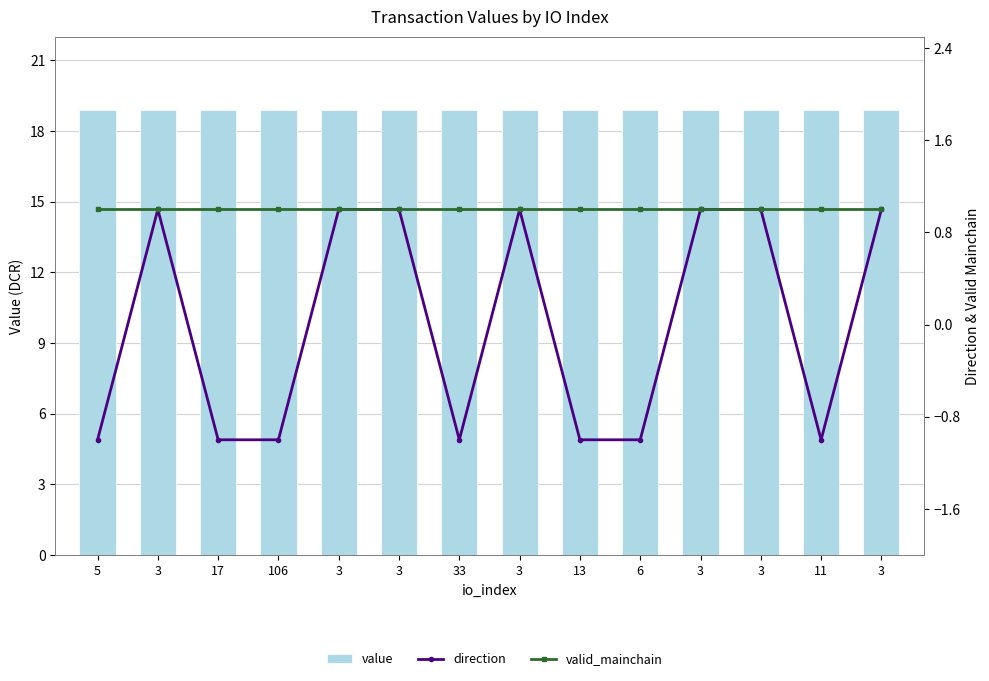

Reading right to left, extract all data points from this chart.

value: 3=18.9	11=18.9	3=18.9	3=18.9	6=18.9	13=18.9	3=18.9	33=18.9	3=18.9	3=18.9	106=18.9	17=18.9	3=18.9	5=18.9
direction: 3=1.0	11=-1.0	3=1.0	3=1.0	6=-1.0	13=-1.0	3=1.0	33=-1.0	3=1.0	3=1.0	106=-1.0	17=-1.0	3=1.0	5=-1.0
valid_mainchain: 3=1.0	11=1.0	3=1.0	3=1.0	6=1.0	13=1.0	3=1.0	33=1.0	3=1.0	3=1.0	106=1.0	17=1.0	3=1.0	5=1.0